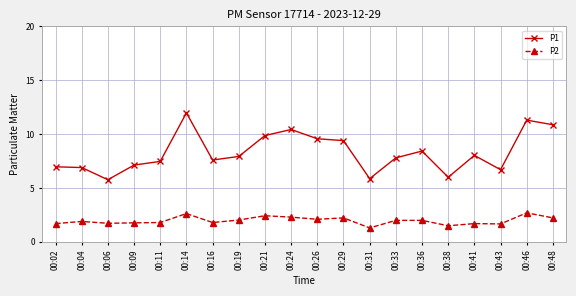

In P2, how many points are lower than both neighbors (excluding endpoints)?

6